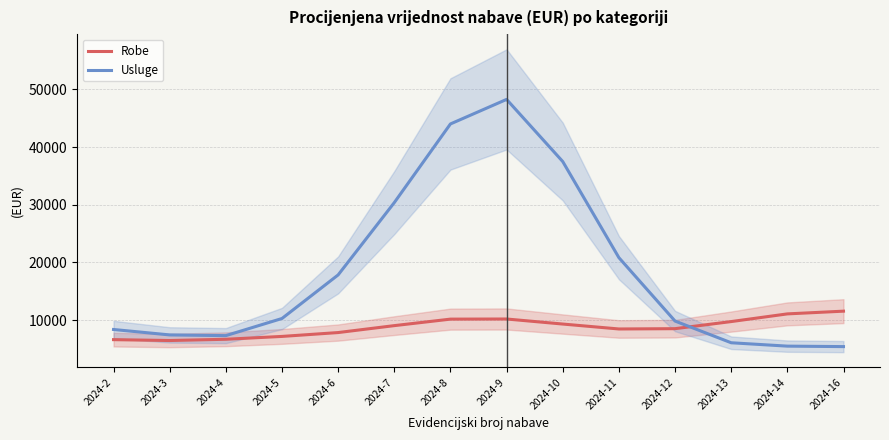

At which category is the sum across all series the highest?

2024-9